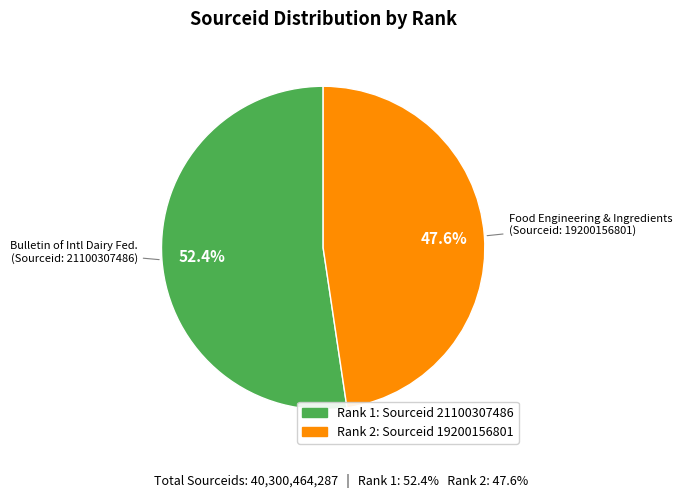

Does any single category account for the majority?

Yes